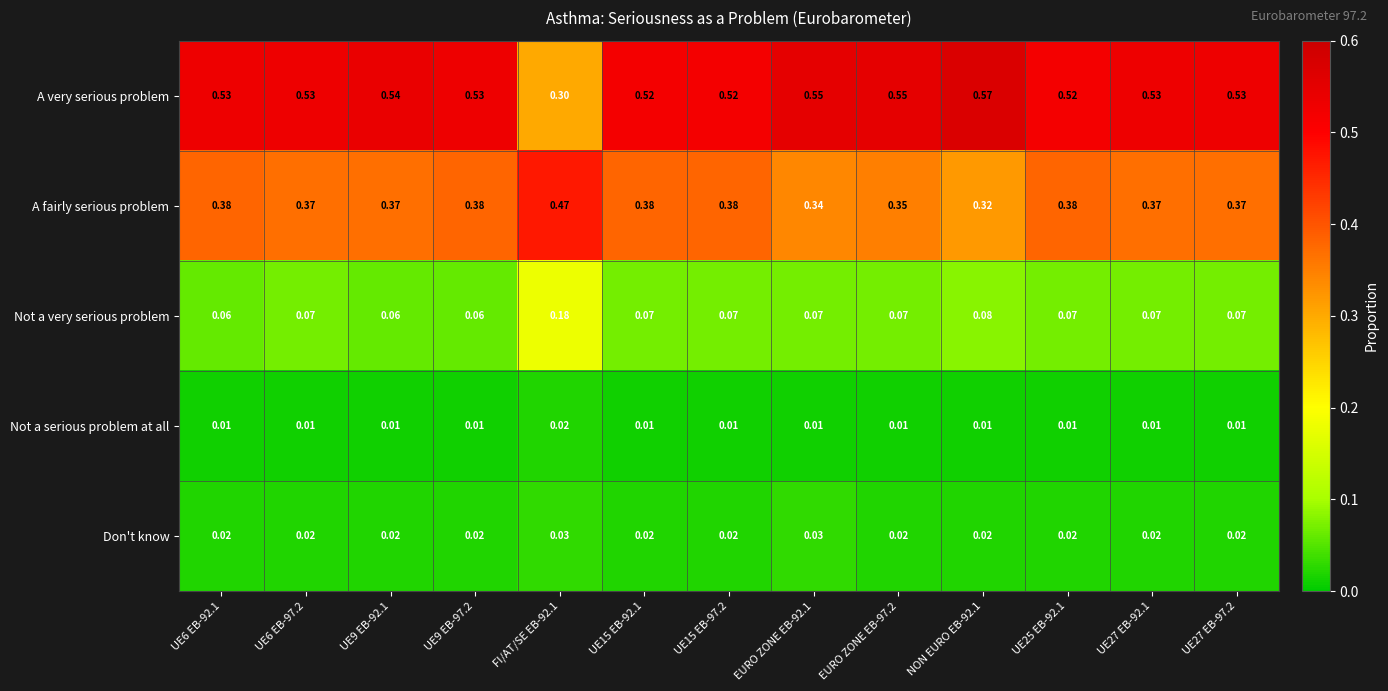

Which series has the largest range (max minus min)?

A very serious problem